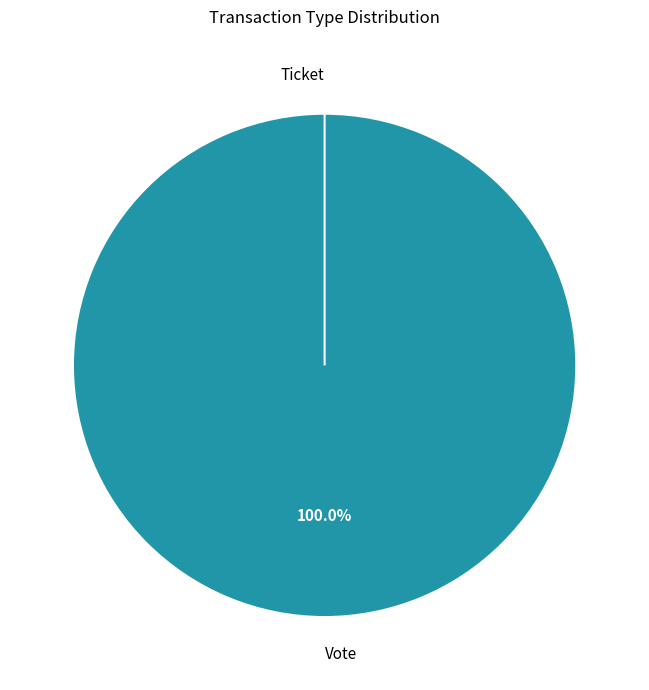

Count the number of slices in the pie.

2